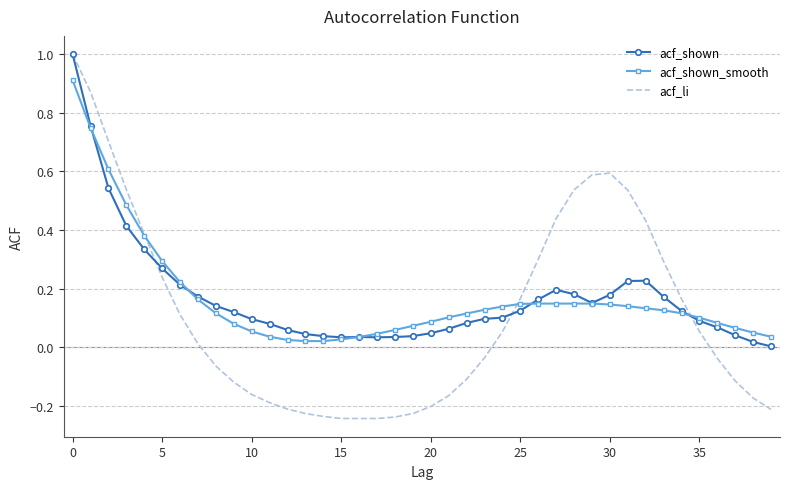

How many values in the acf_li series exceed 0?

20